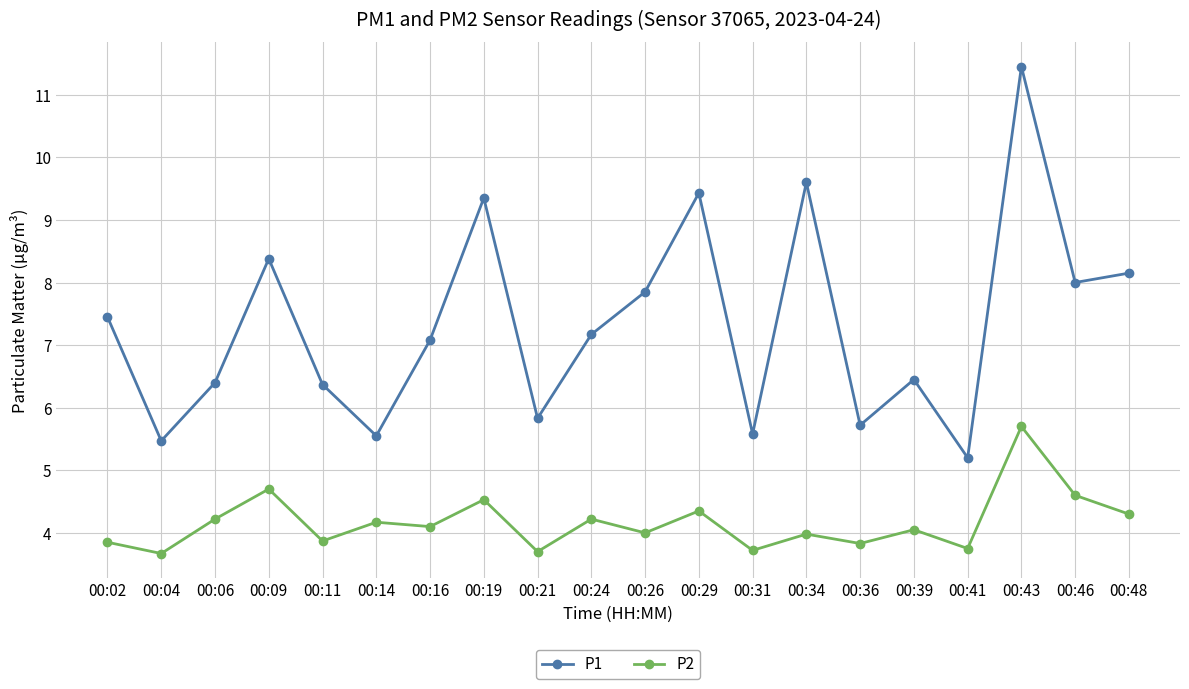

At how many categories does at least one series exceed 4?

20